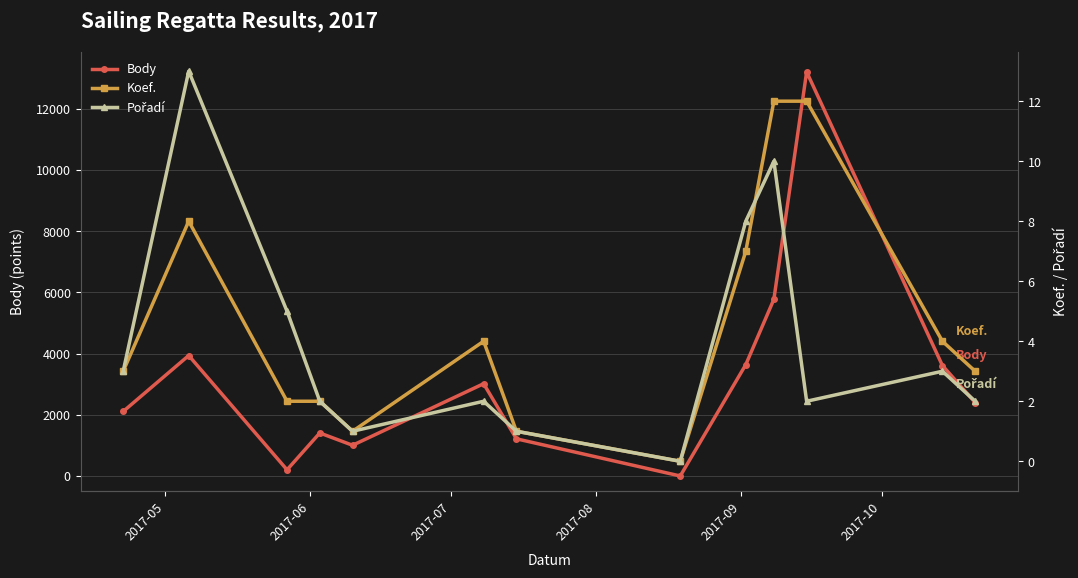

True or false: Body has more than 0 points higher than both neighbors.

True